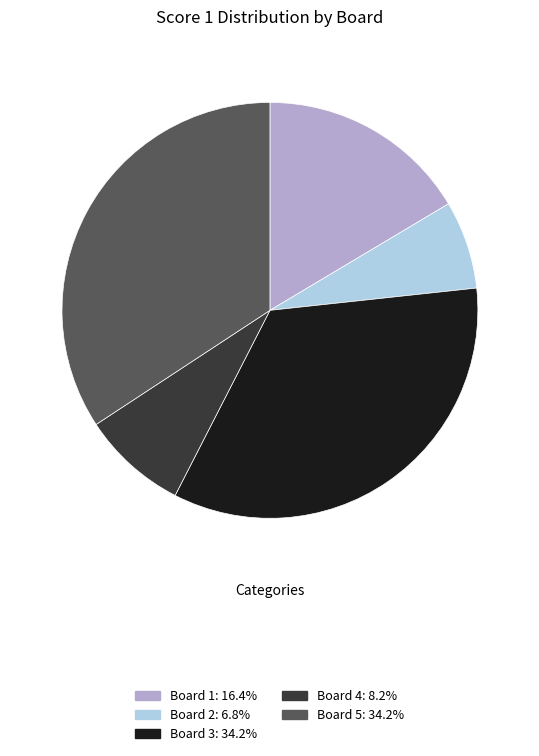

True or false: Board 2 accounts for 1% of the total.

False